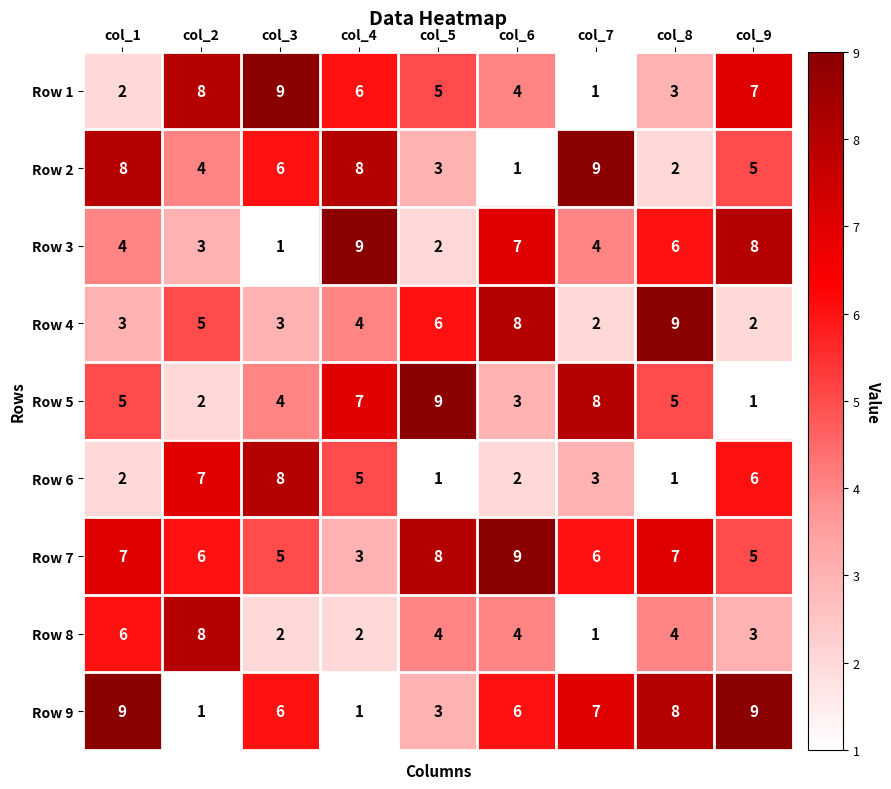

Is it true that Row 2 equals 6 at col_3?

True